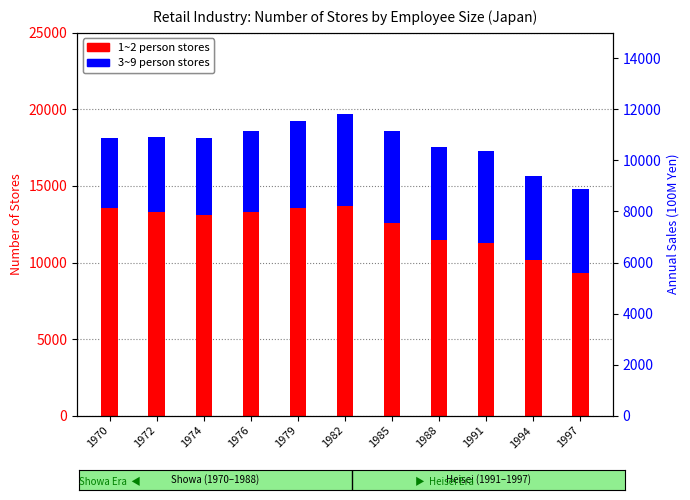

Rank the categories by 1~2 person stores value from lowest to highest.

1997, 1994, 1991, 1988, 1985, 1974, 1972, 1976, 1979, 1970, 1982